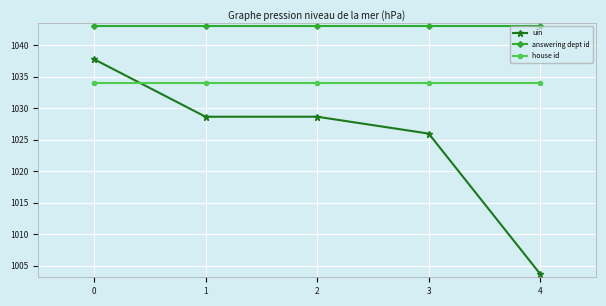

True or false: answering dept id and house id intersect in this chart.

False